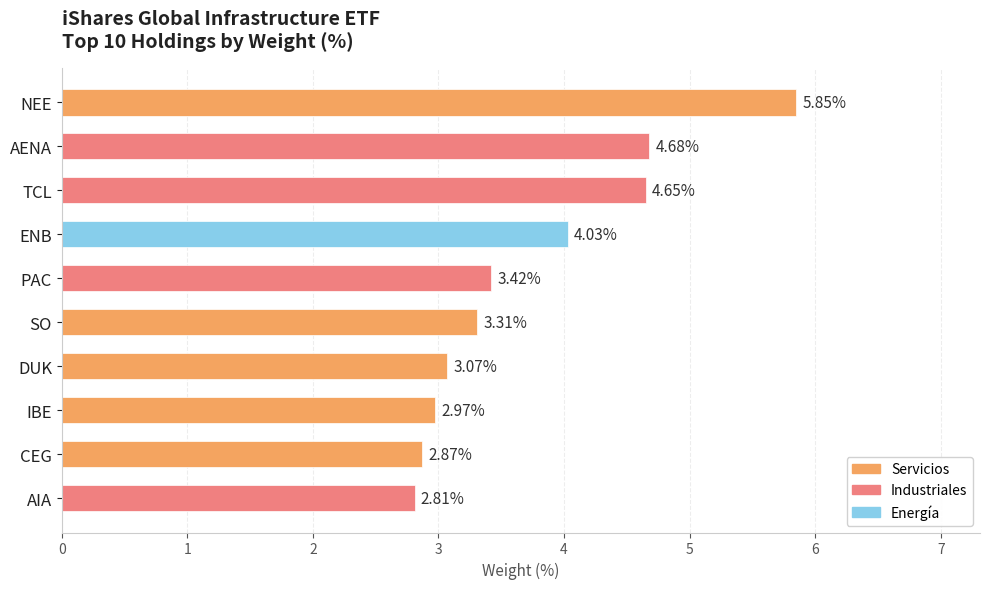

How many data points does each series have?

10